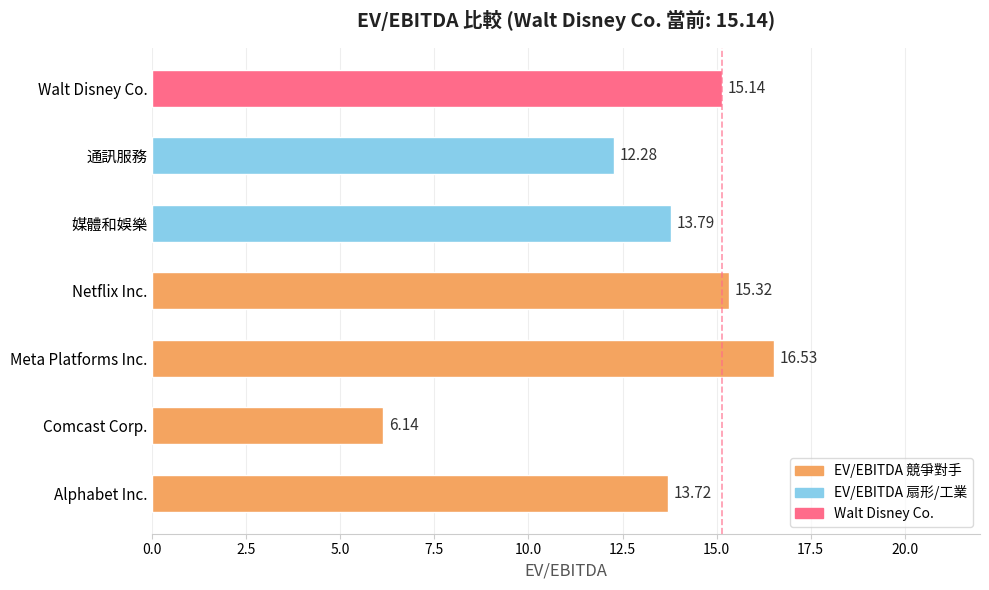

Which label corresponds to the smallest value in the chart?

Comcast Corp.